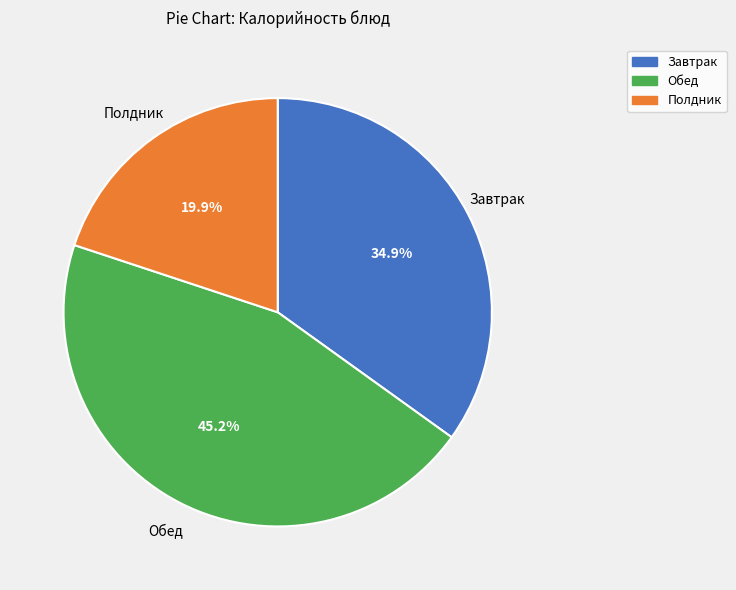

Is there a majority slice in this chart?

No